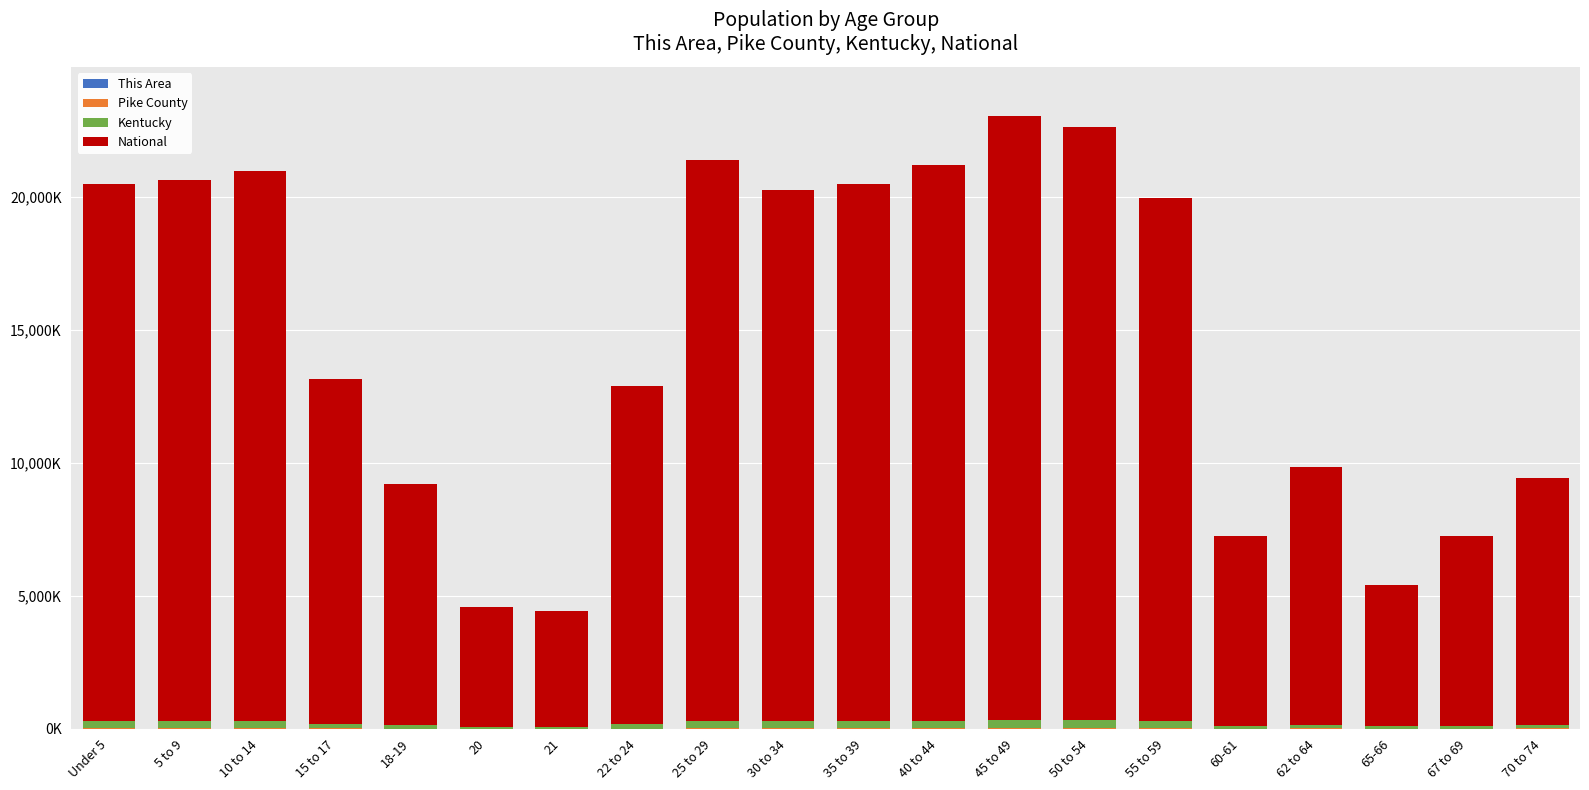

Are the bars horizontal?

No